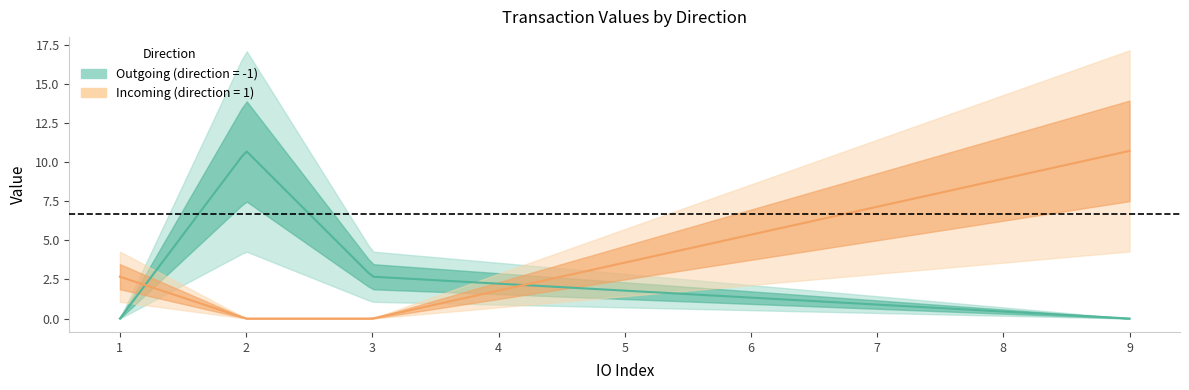

At which label is io_index closest to 5?

-1